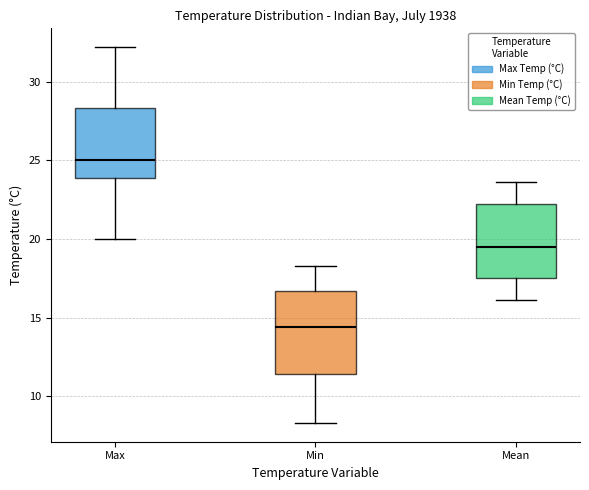

Reading left to right, read every box against the y-axis: the position of its median line, the range the box covers, and the ends of its whiskers. The values are not printed on the chart, so give them approximately, as read against the axis.

Max: median 25.0, box 24.0 to 28.5, whiskers 20.0 to 32.0
Min: median 14.5, box 11.5 to 16.5, whiskers 8.5 to 18.5
Mean: median 19.5, box 17.5 to 22.0, whiskers 16.0 to 23.5